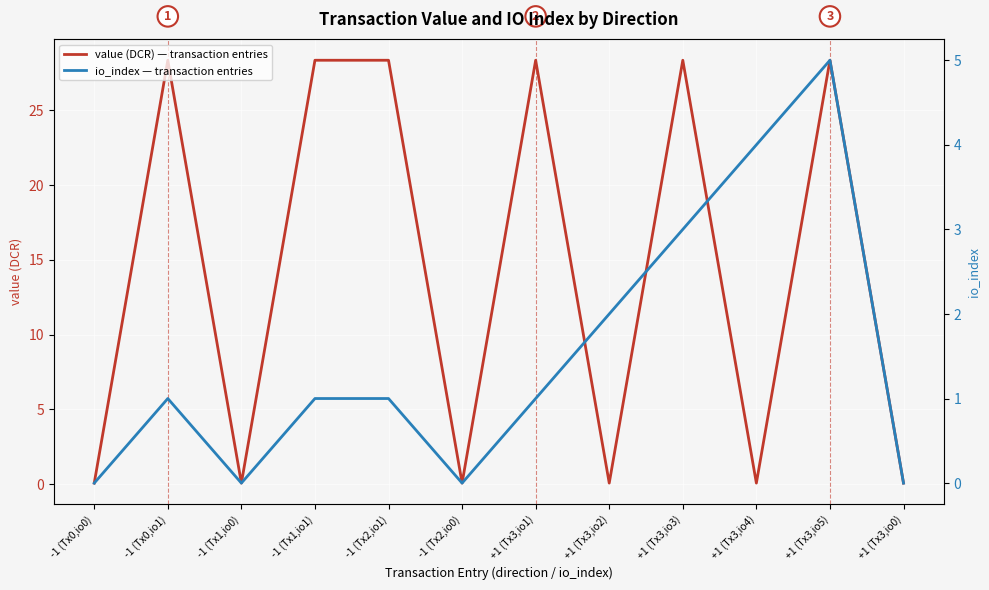

Which series has the largest range (max minus min)?

value (DCR) — transaction entries